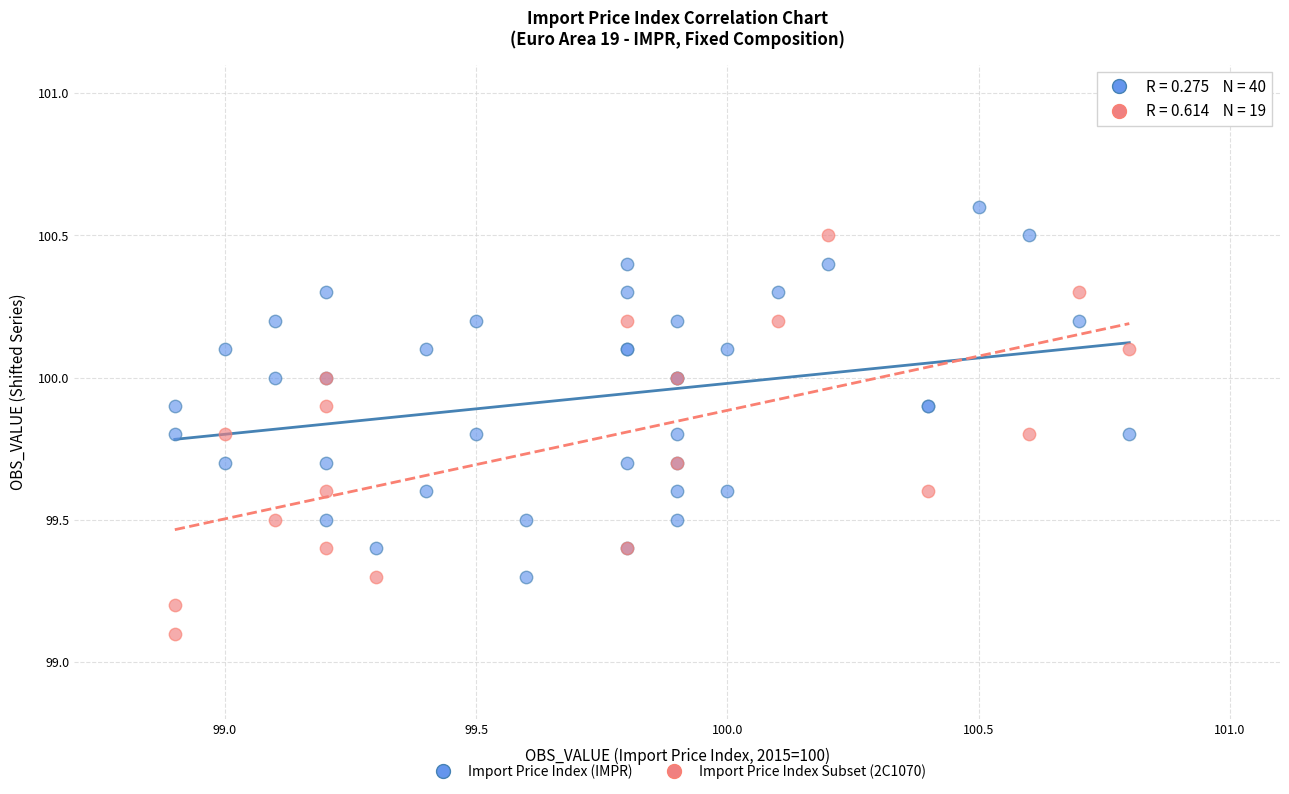

Which series reaches the minimum Y coordinate?

Import Price Index Subset (2C1070)